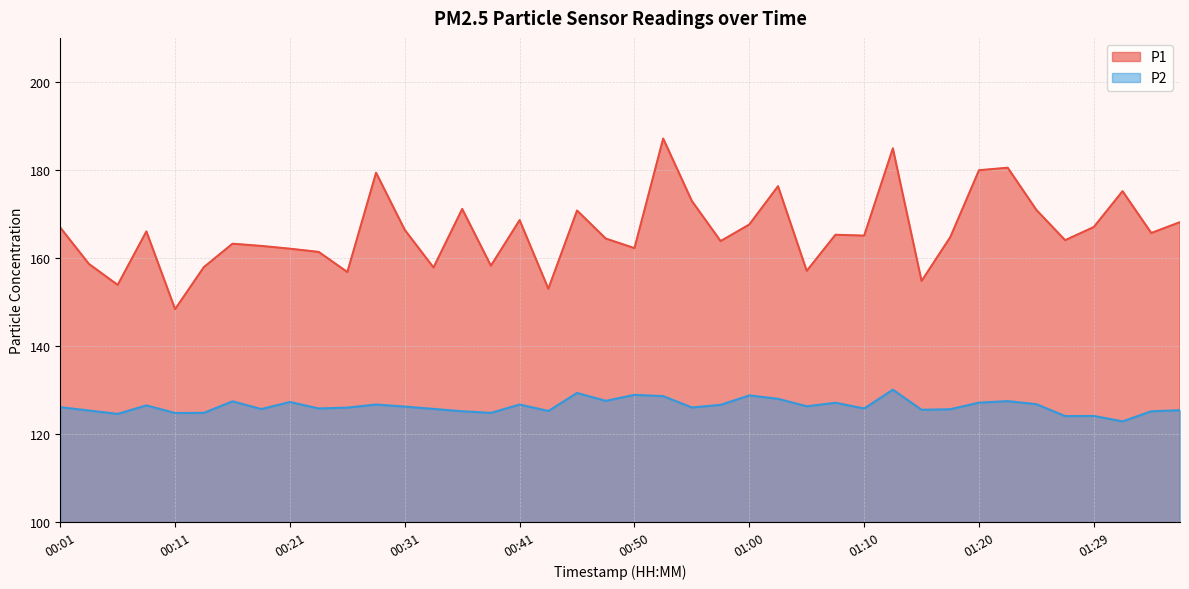

Where is the first local maximum for P1?

00:08